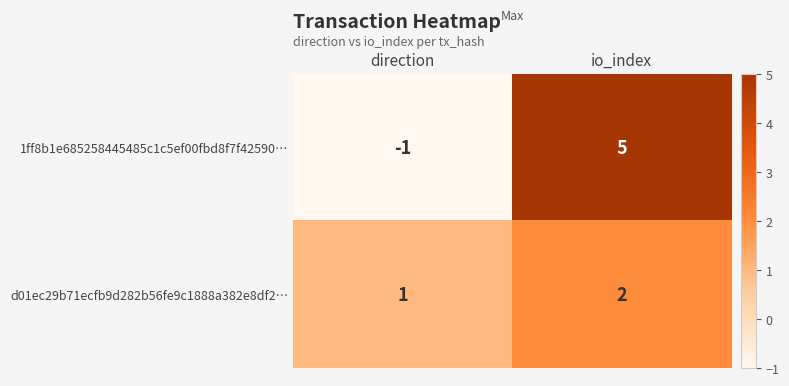

At io_index, list the series in order from smallest to largest.

d01ec29b71ecfb9d282b56fe9c1888a382e8df2…, 1ff8b1e685258445485c1c5ef00fbd8f7f42590…